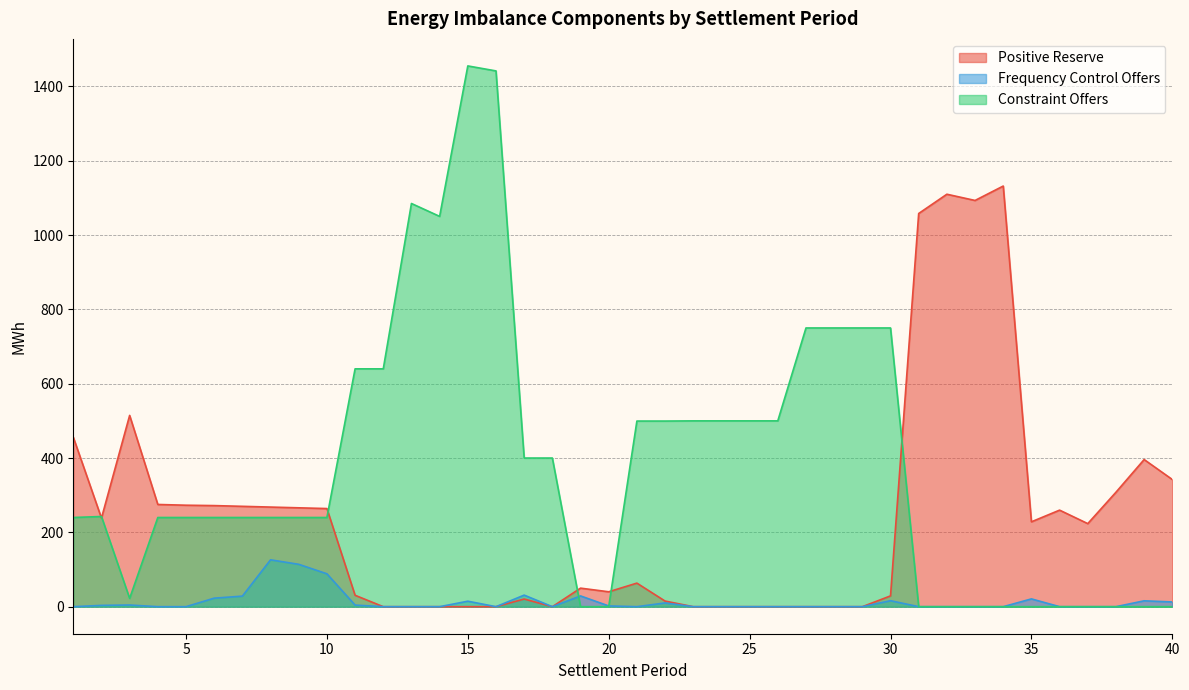

True or false: Frequency Control Offers and Positive Reserve cross at least once.

False